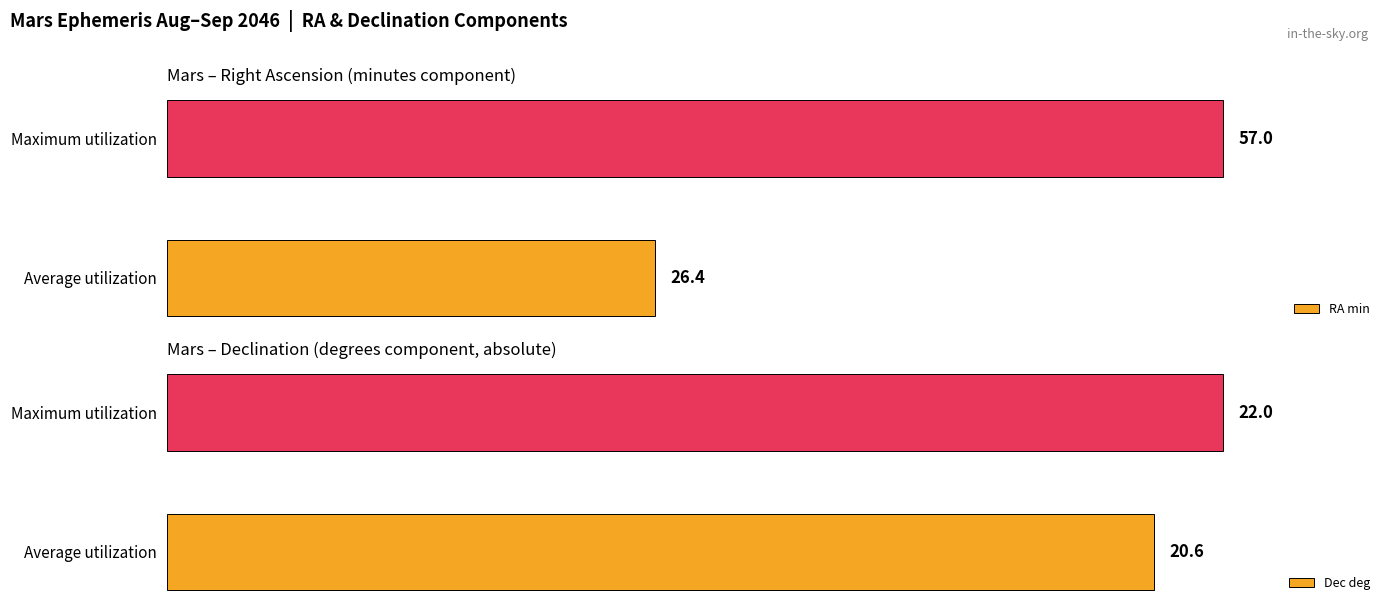

How many groups of bars are there?

2